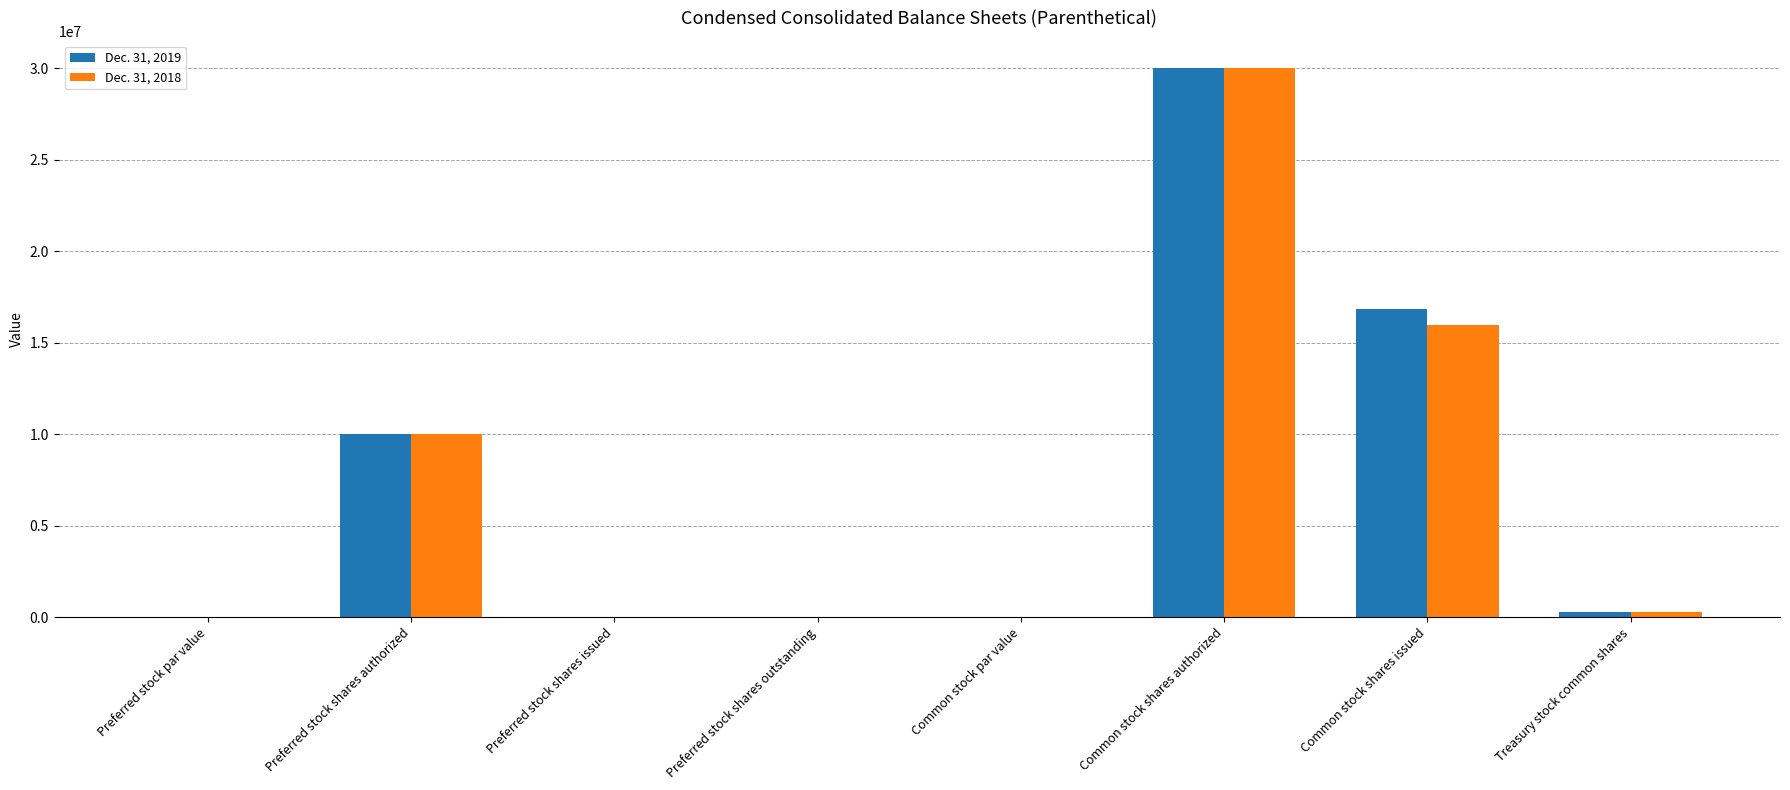

Is it true that Dec. 31, 2019 equals 2248665.4 at Preferred stock shares authorized?

False